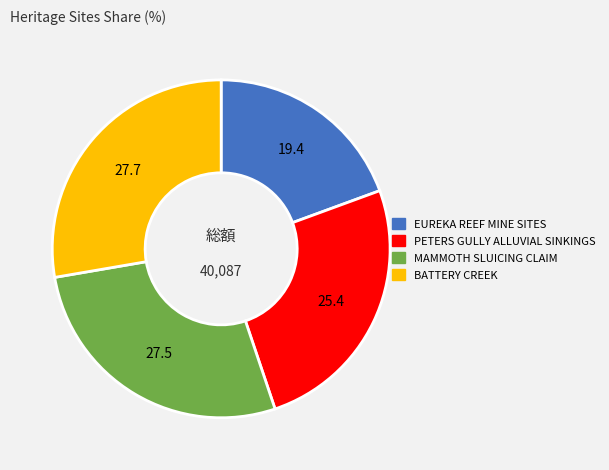

Combined, do MAMMOTH SLUICING CLAIM and PETERS GULLY ALLUVIAL SINKINGS account for over 50%?

Yes